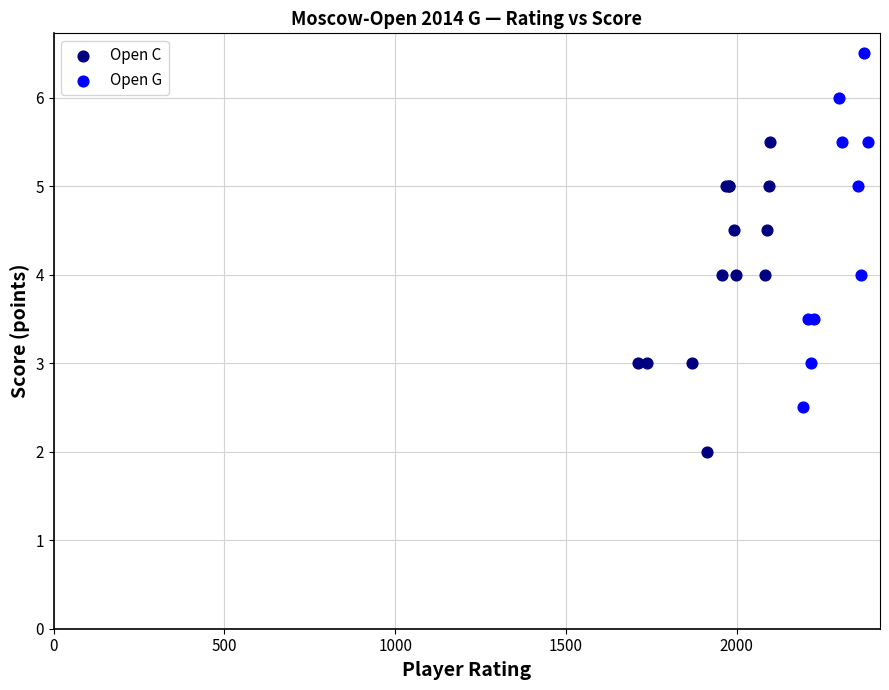

Which series contains the lowest Y value?

Open C